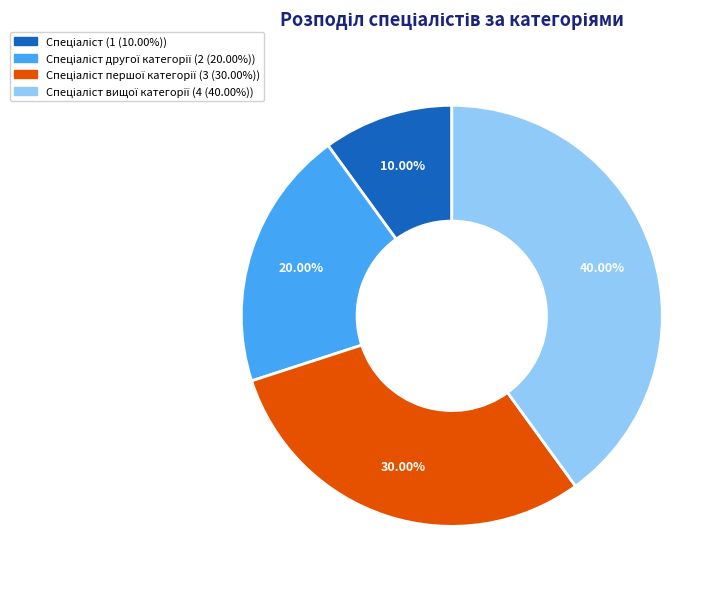

Is there a majority slice in this chart?

No